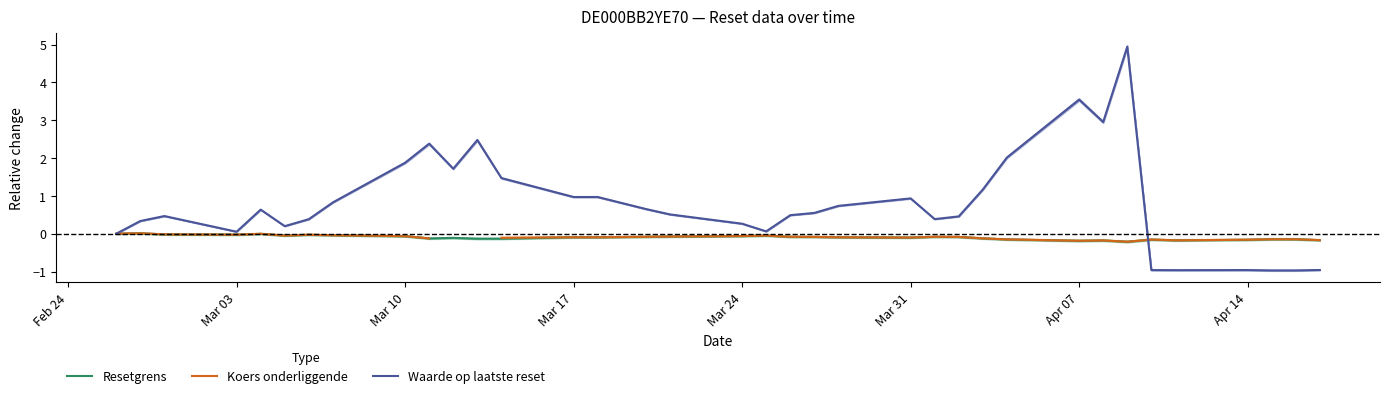

What is the value of the Waarde op laatste reset point at the 33rd from the left?

-1.0